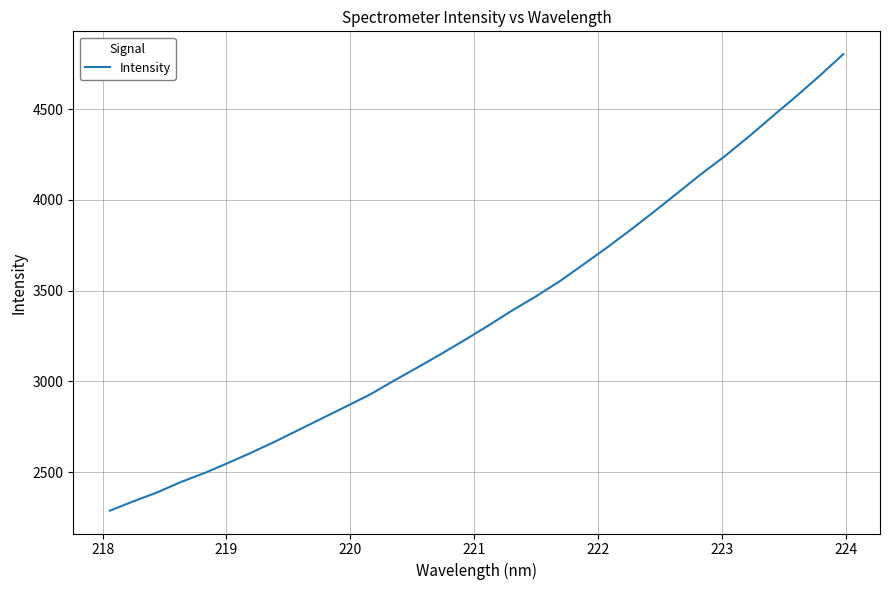

What is the difference between the maximum and minimum values?

2516.6